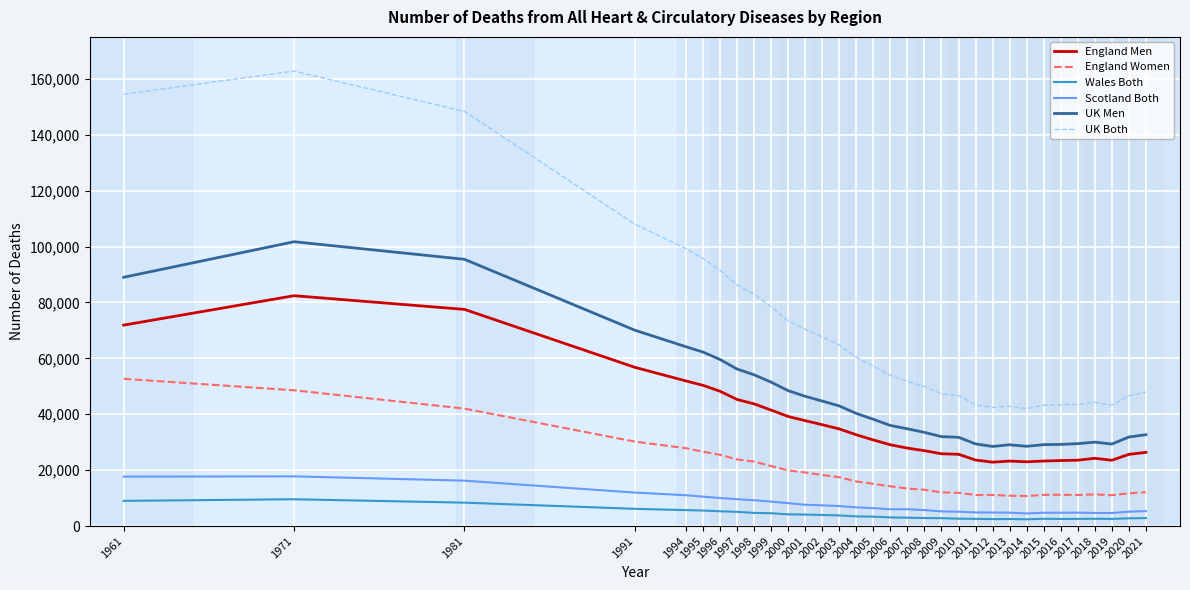

Is it true that UK Both equals 20727 at 2016?

False